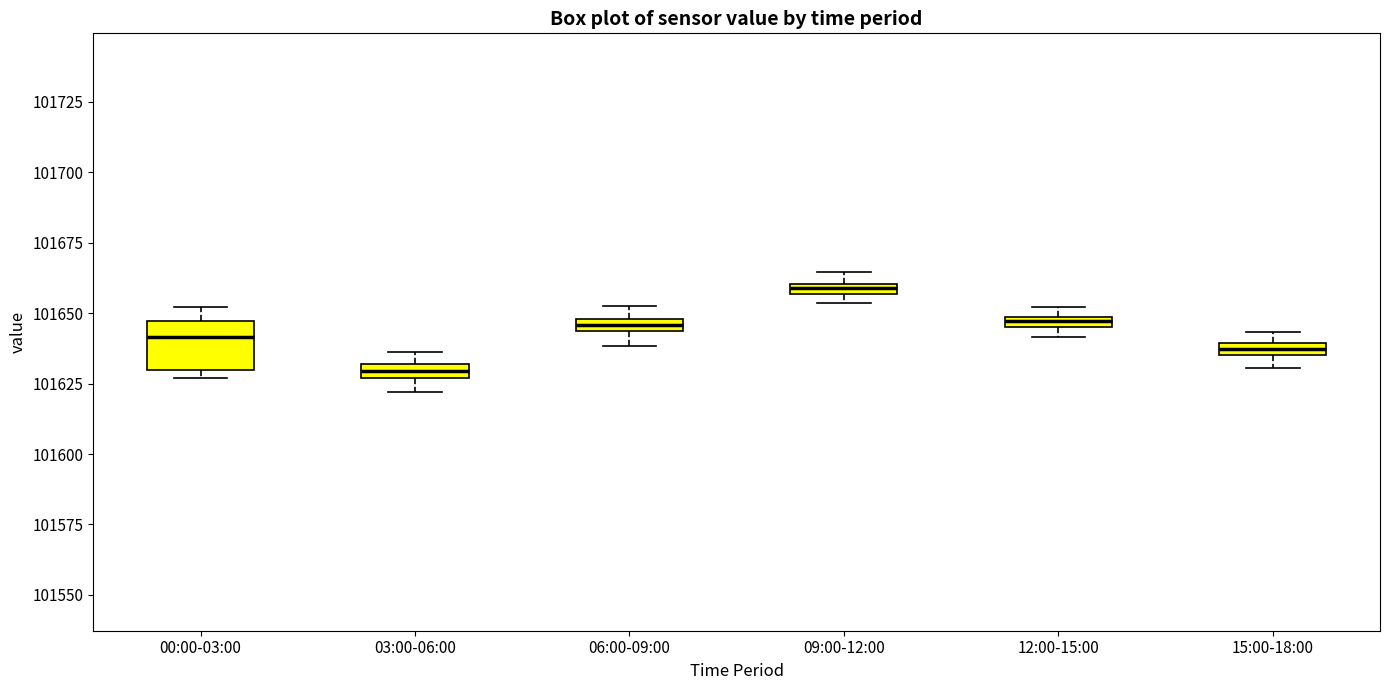

Where is the lower edge of the box for 00:00-03:00 on the y-axis? The values are not printed on the chart, so give them approximately, as read against the axis.

101630